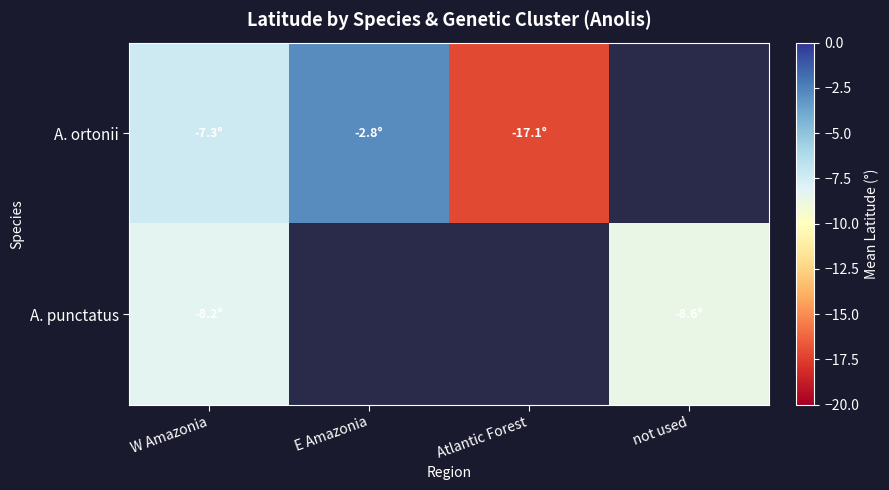

Count the number of categories in the chart.

4